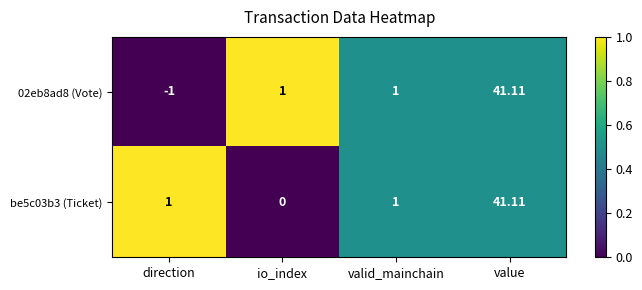

At how many categories does at least one series exceed 0?

4